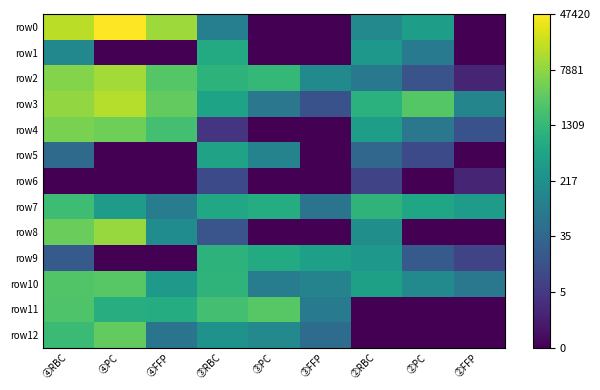

Which category has the highest value across all series?

④PC